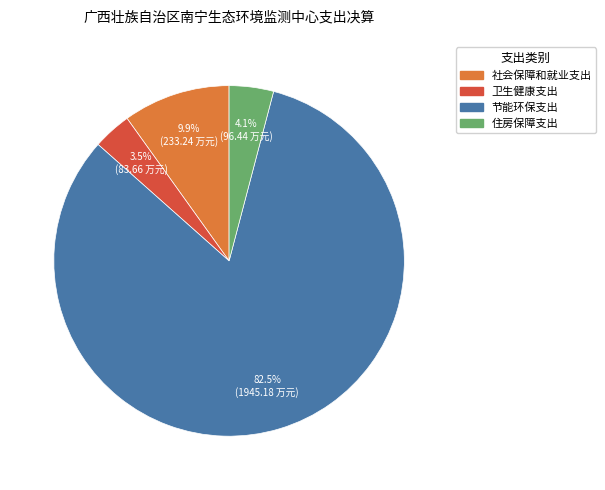

Which has a higher value, 社会保障和就业支出 or 住房保障支出?

社会保障和就业支出